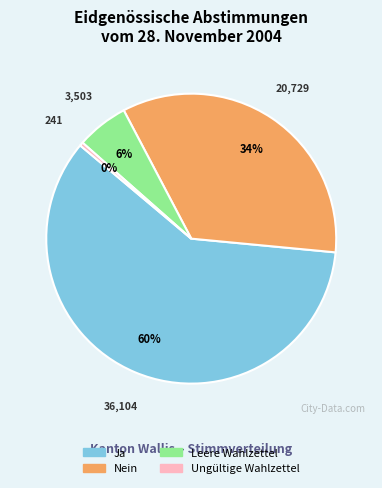

To the nearest percent, what is the average slice percentage?

25%